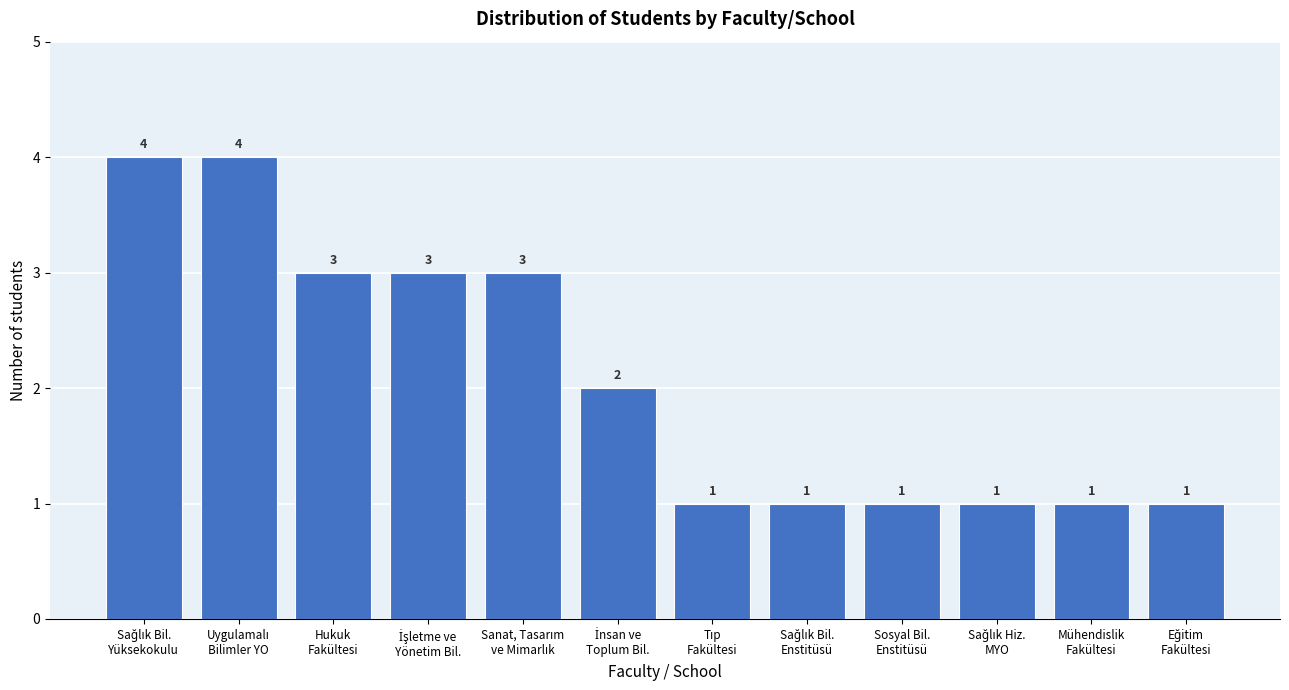

Reading right to left, extract all data points from this chart.

1	1	1	1	1	1	2	3	3	3	4	4